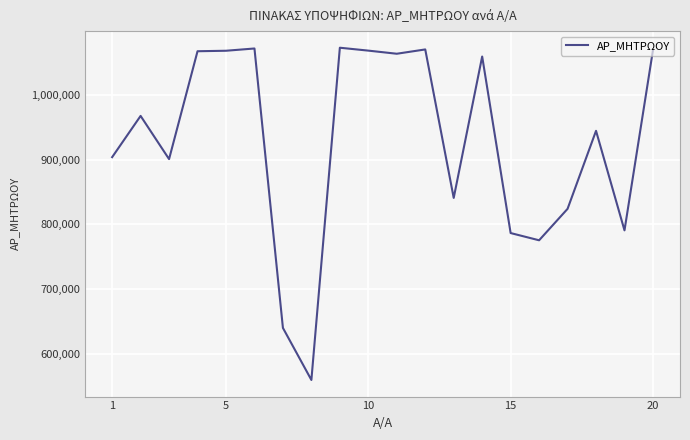

What is the greatest value displayed?

1073338